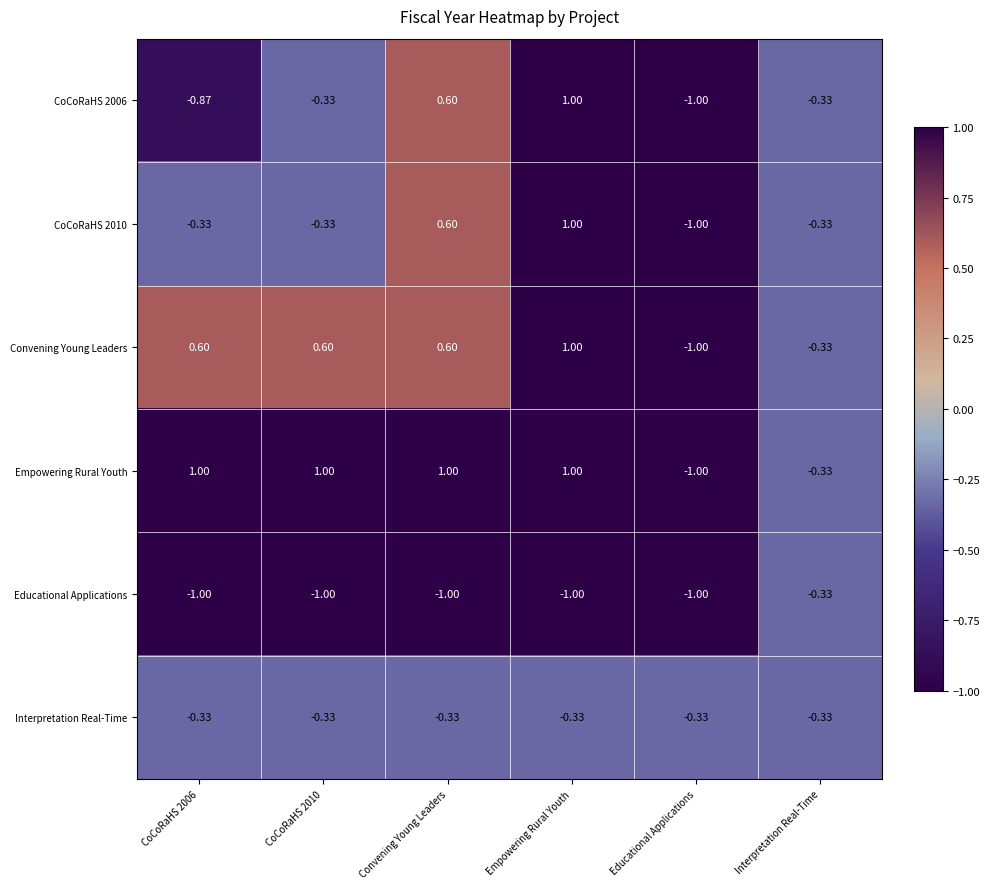

At how many categories does at least one series exceed 0?

4